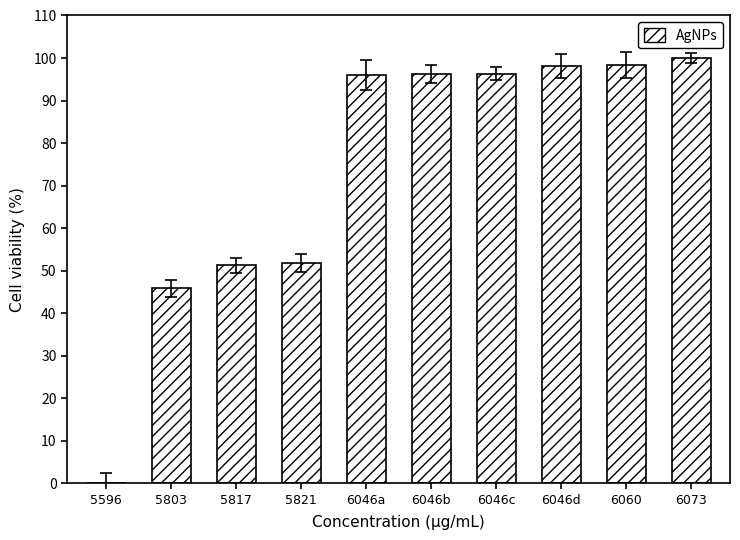

The chart shows a value of 146.6 at 6060. True or false?

False